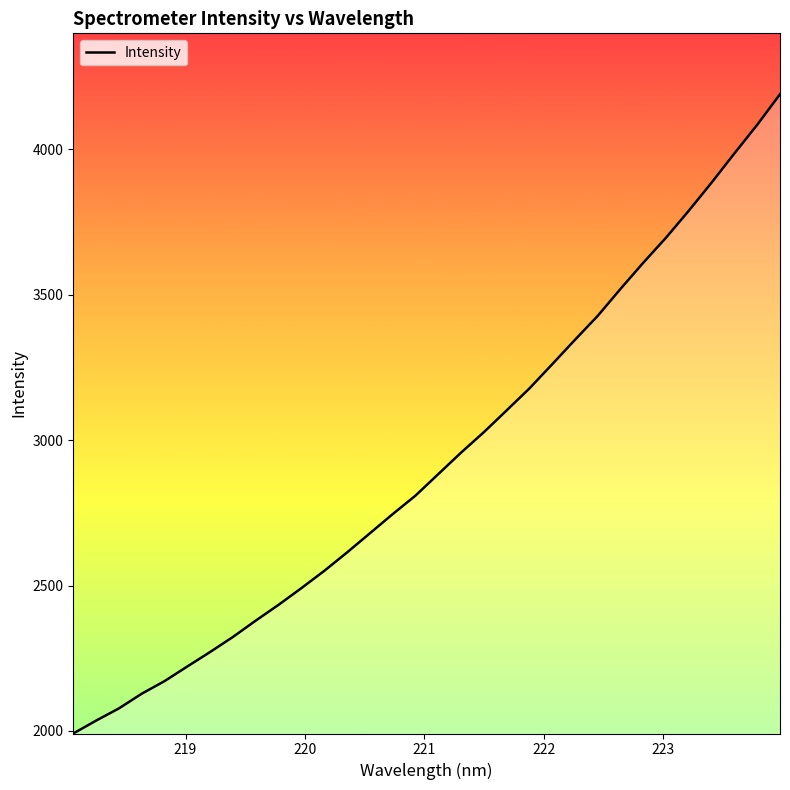

What is the smallest value displayed?

1991.0